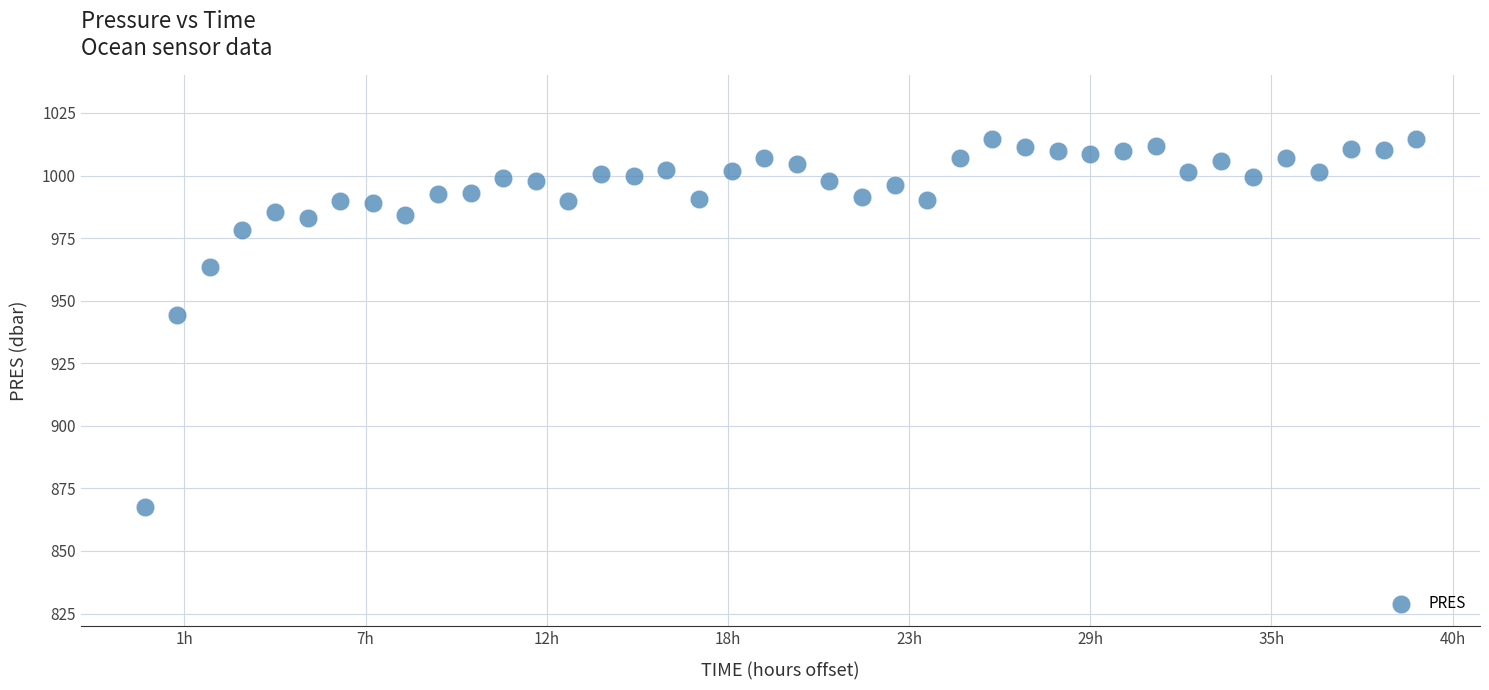

What is the range of X values (max minus min)?

140396.0